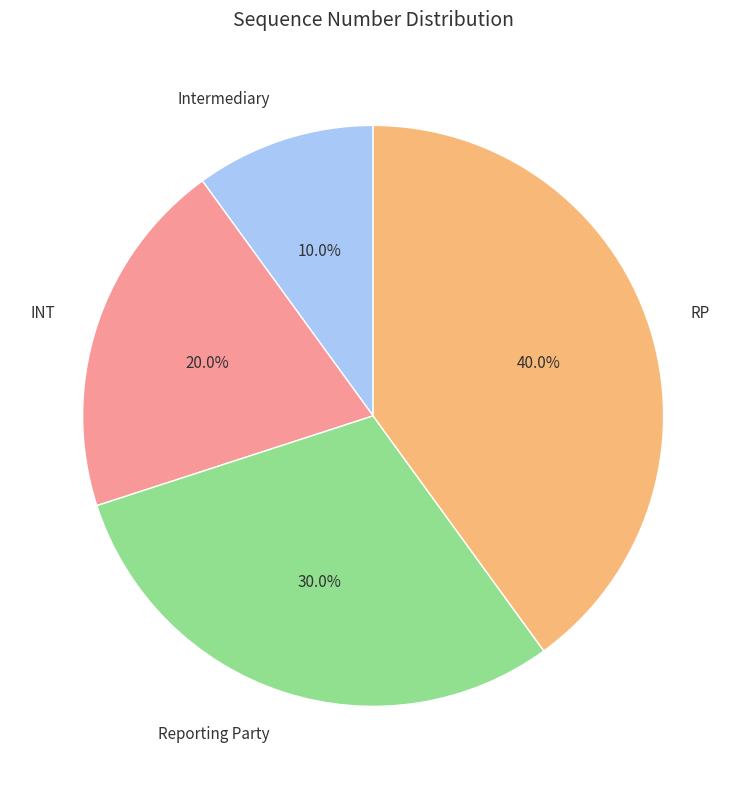

Rank the categories by value from highest to lowest.

RP, Reporting Party, INT, Intermediary